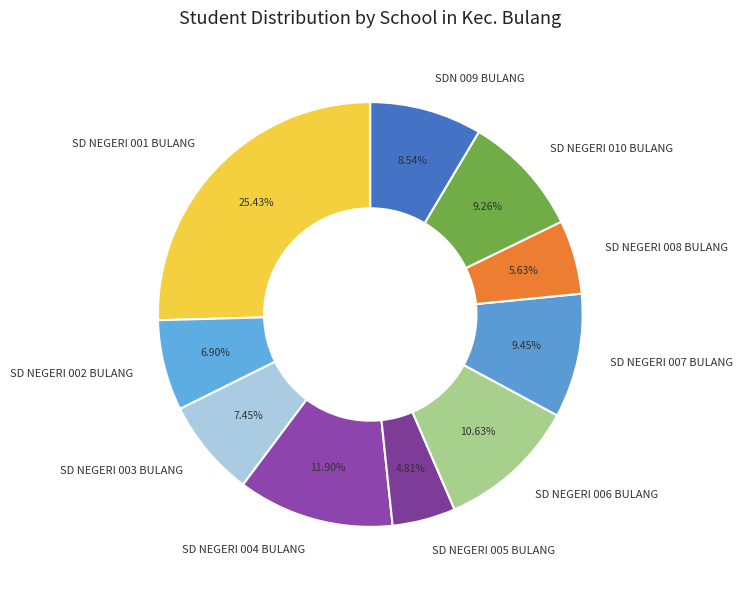

How many segments does this pie chart have?

10